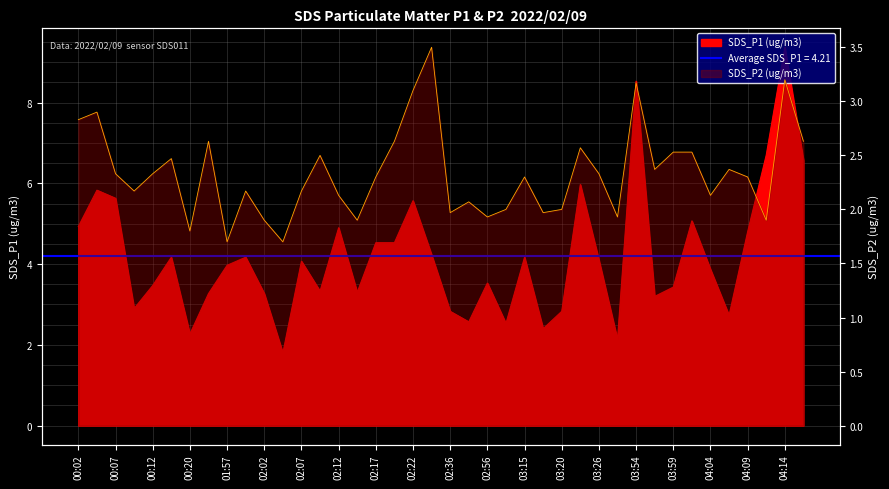

How many points are higher than both their immediate neighbors (excluding endpoints)?

12